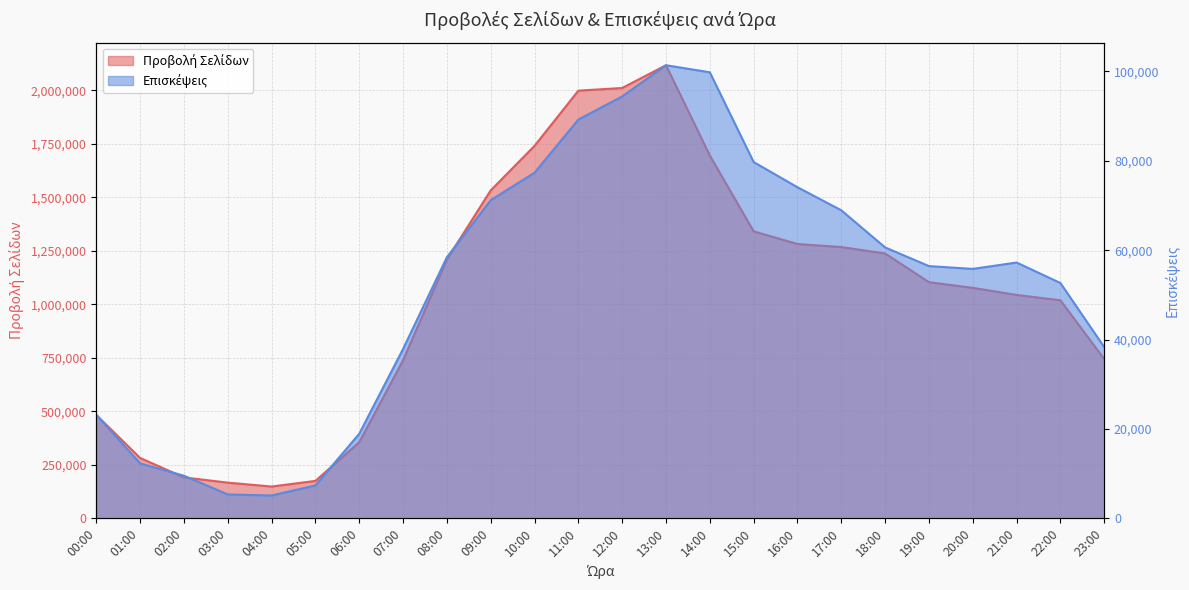

At how many categories does at least one series exceed 924712?

15